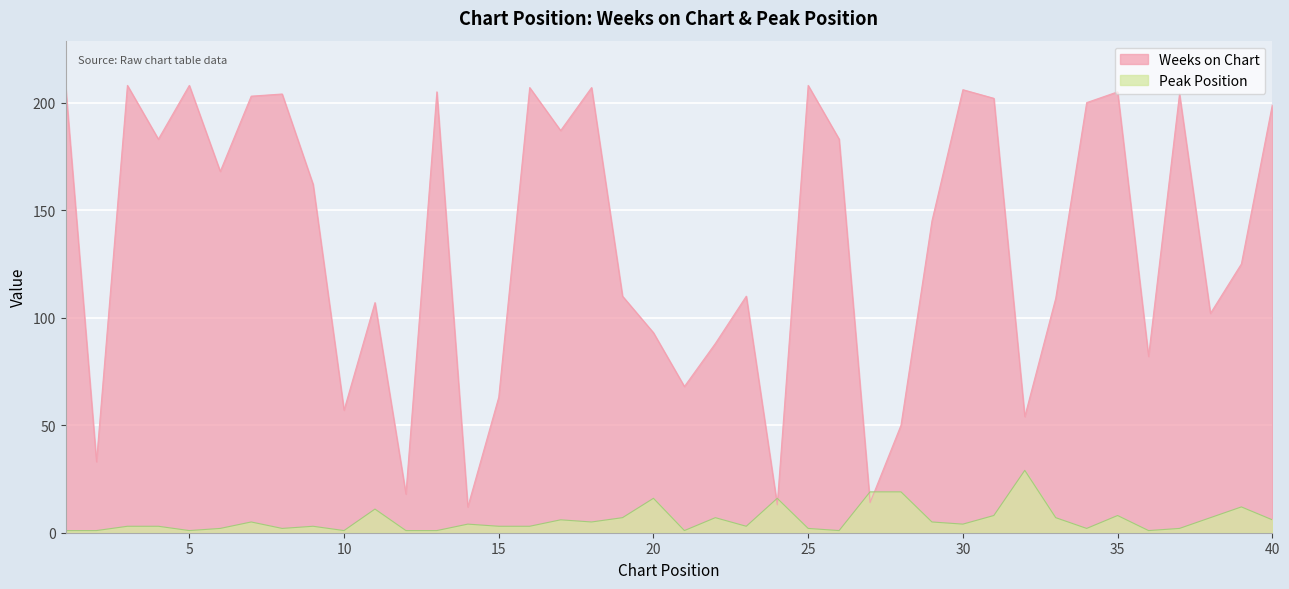

What is the greatest value displayed?

208